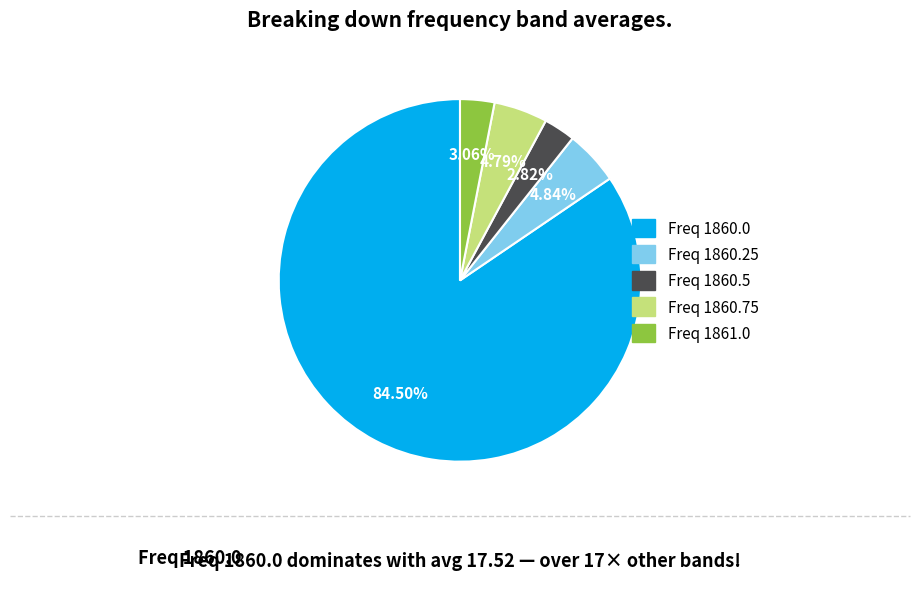

What is the majority slice?

Freq 1860.0